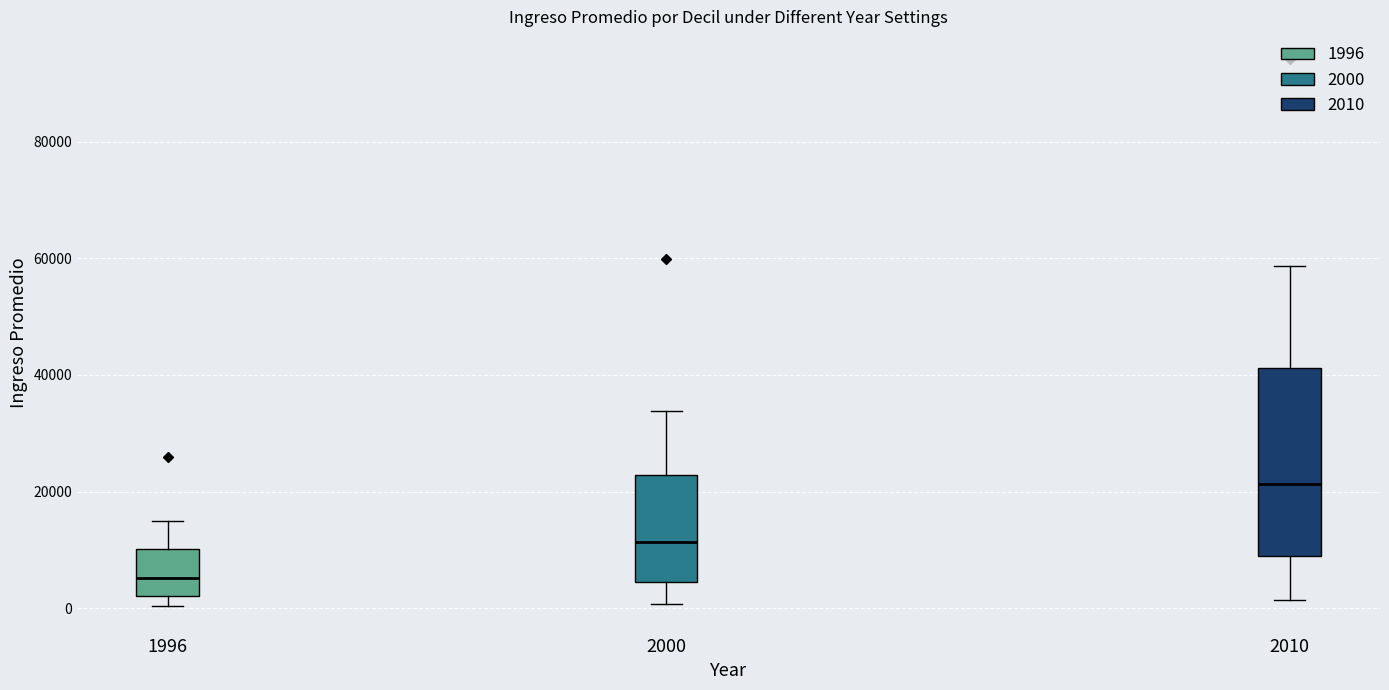

Which box's median line is the lowest?

1996